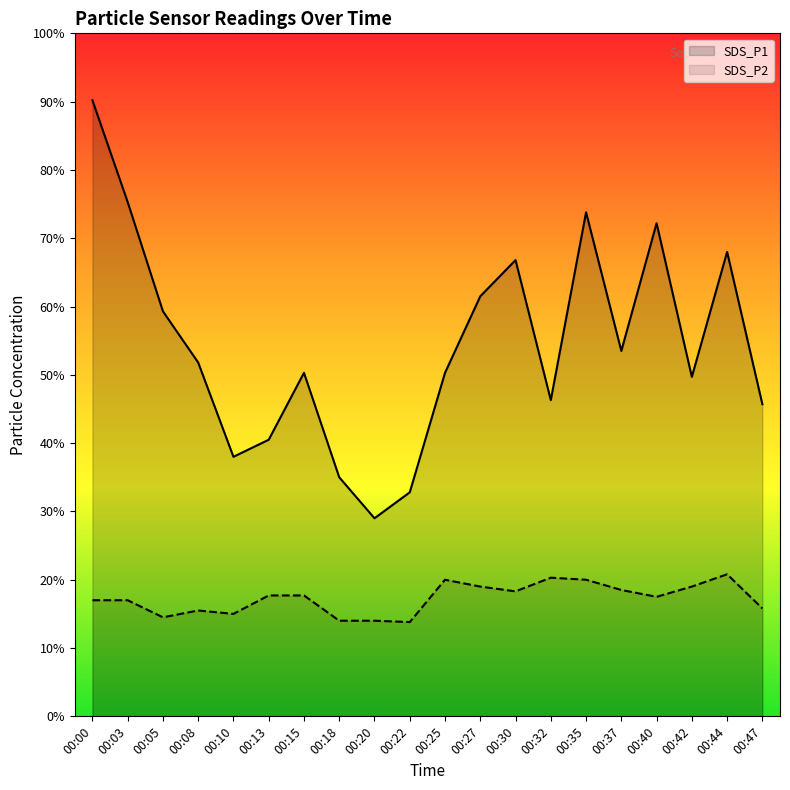

Reading left to right, list all the values displayed in this chart.

SDS_P1: 9.0	7.5	5.9	5.2	3.8	4.0	5.0	3.5	2.9	3.3	5.0	6.2	6.7	4.6	7.4	5.3	7.2	5.0	6.8	4.6
SDS_P2: 1.7	1.7	1.4	1.6	1.5	1.8	1.8	1.4	1.4	1.4	2.0	1.9	1.8	2.0	2.0	1.9	1.8	1.9	2.1	1.6